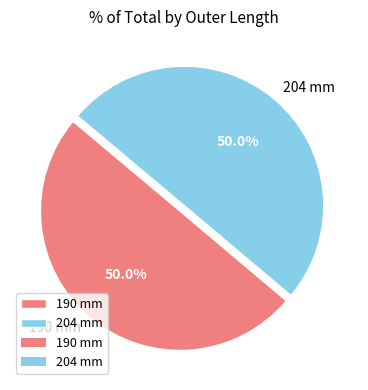

The 204 mm slice represents 65% of the pie. True or false?

False